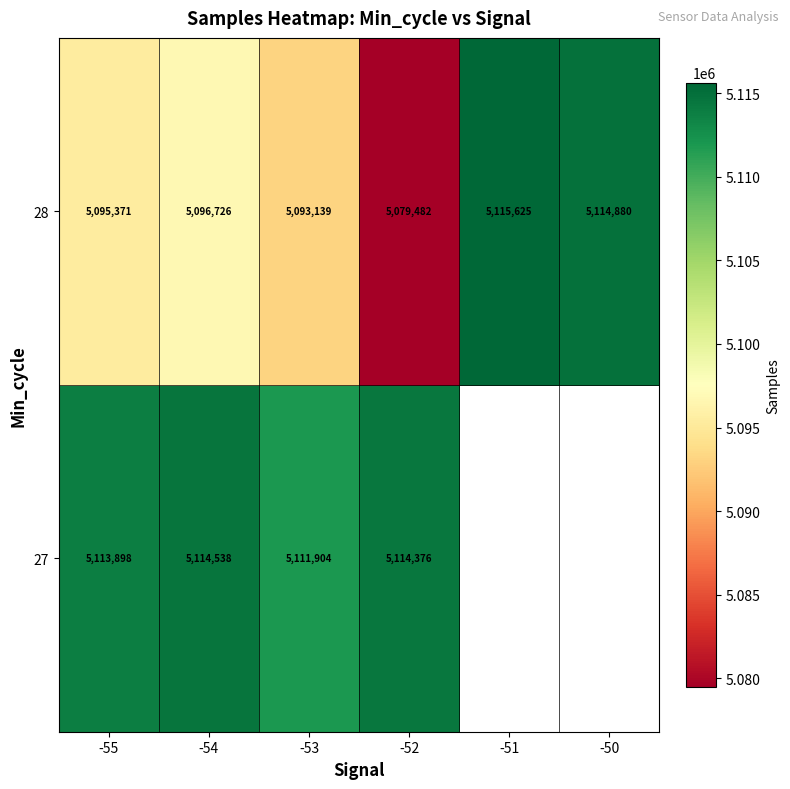

At which label is 28 closest to 5097553?

-54